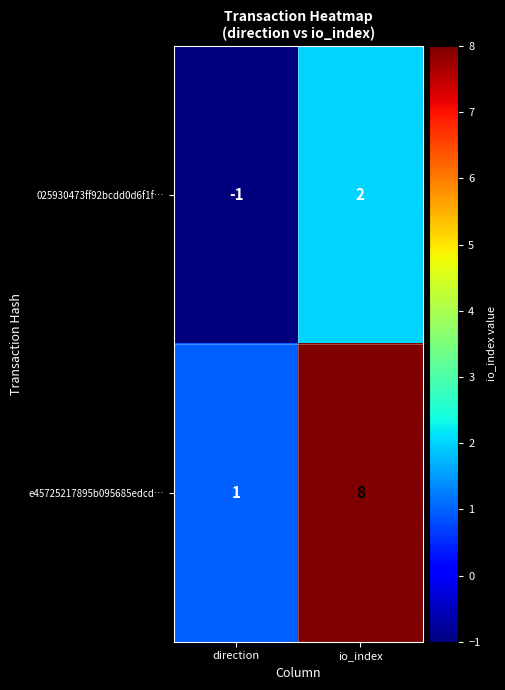

At how many categories does at least one series exceed 5?

1